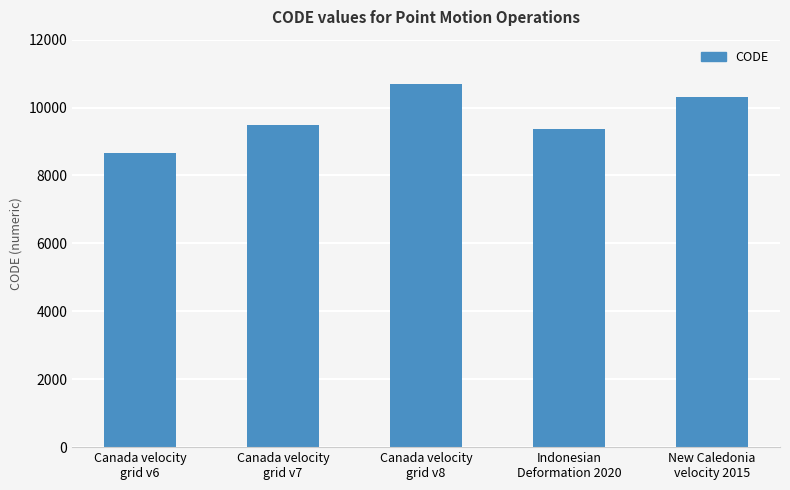

What is the sum of the values at Canada velocity
grid v8 and Canada velocity
grid v6?

19383